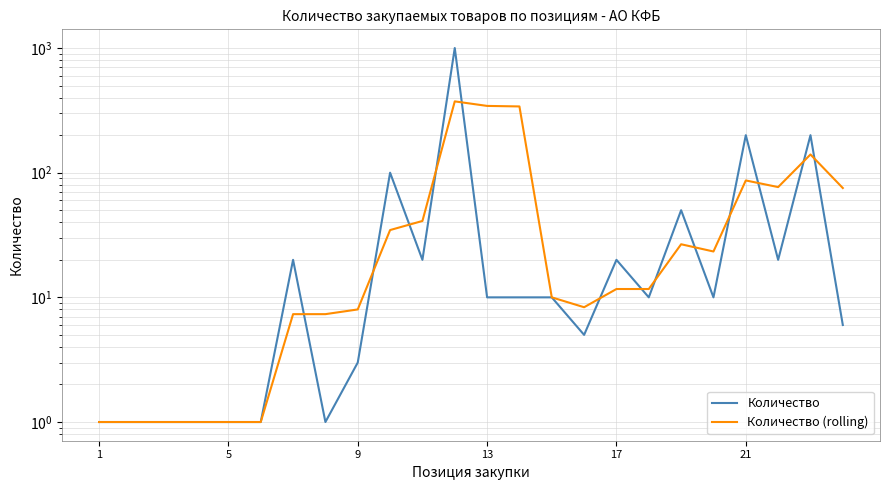

The value of Количество (rolling) at 14 is 2.1. True or false?

False